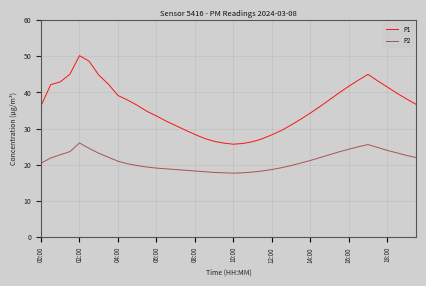

Which series has the largest range (max minus min)?

P1